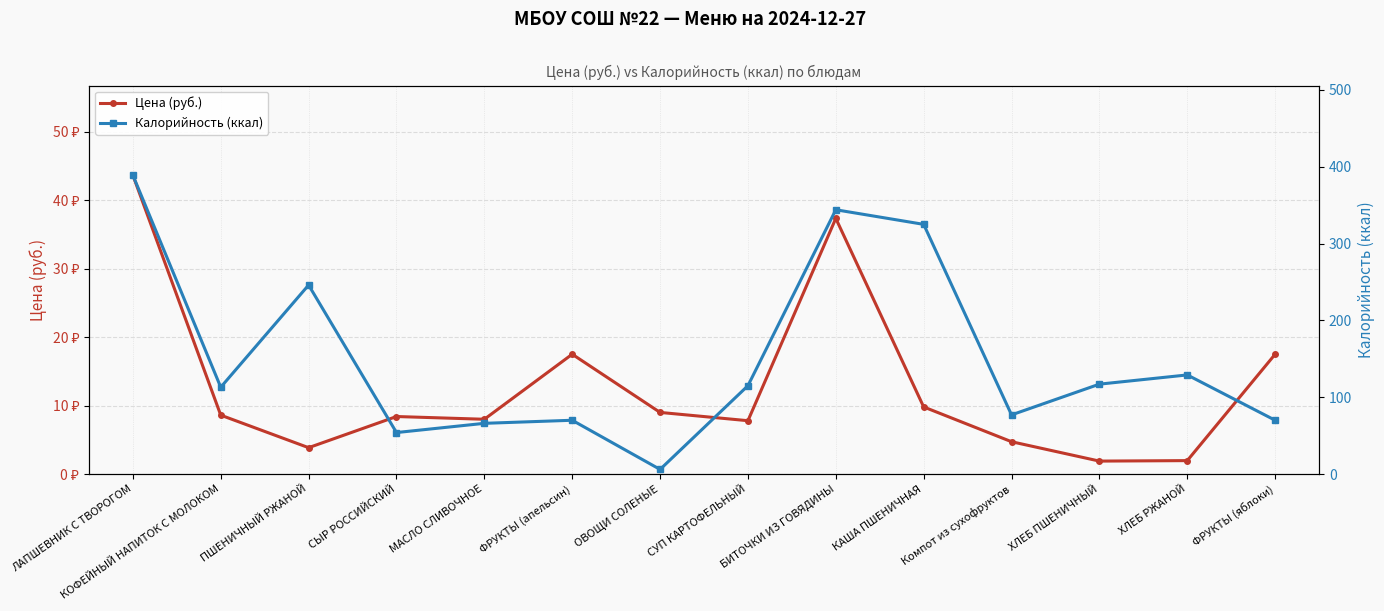

At which category does Калорийность (ккал) reach its first local valley?

КОФЕЙНЫЙ НАПИТОК С МОЛОКОМ